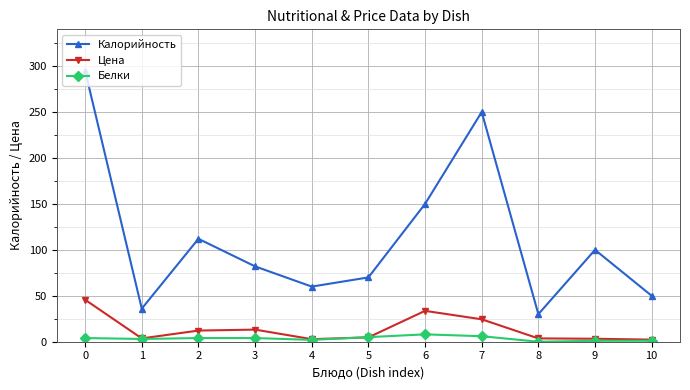

What is the sum of the Калорийность values at 4 and 10?

110.0